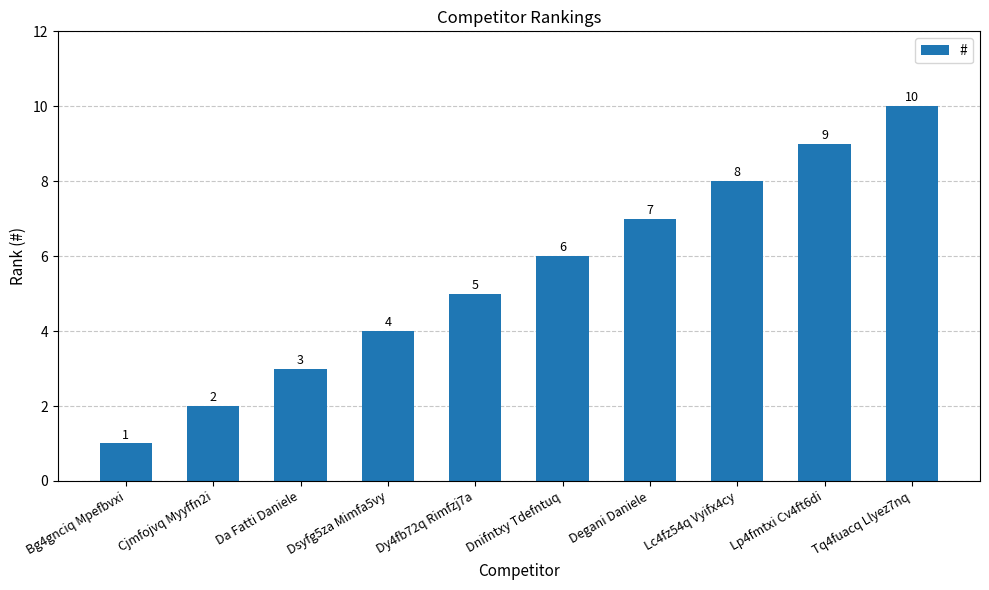

What is the label of the 6th bar from the left?

Dnifntxy Tdefntuq